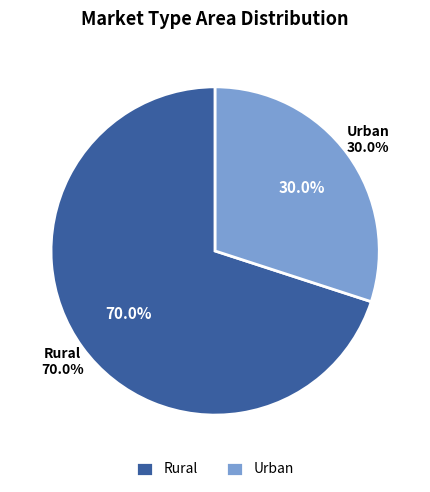

What is the majority slice?

Rural